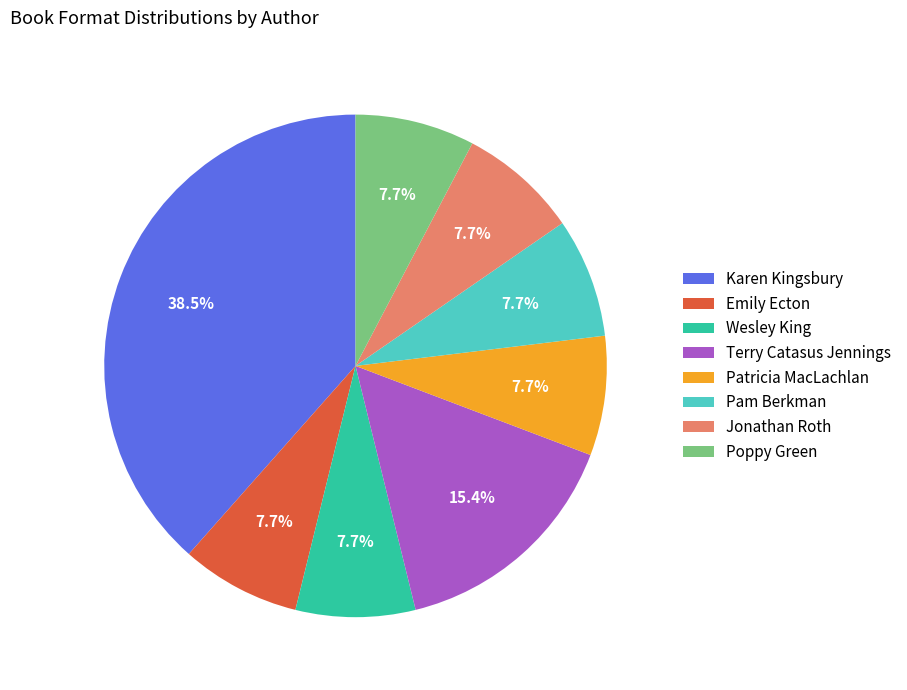

Does any single category account for the majority?

No